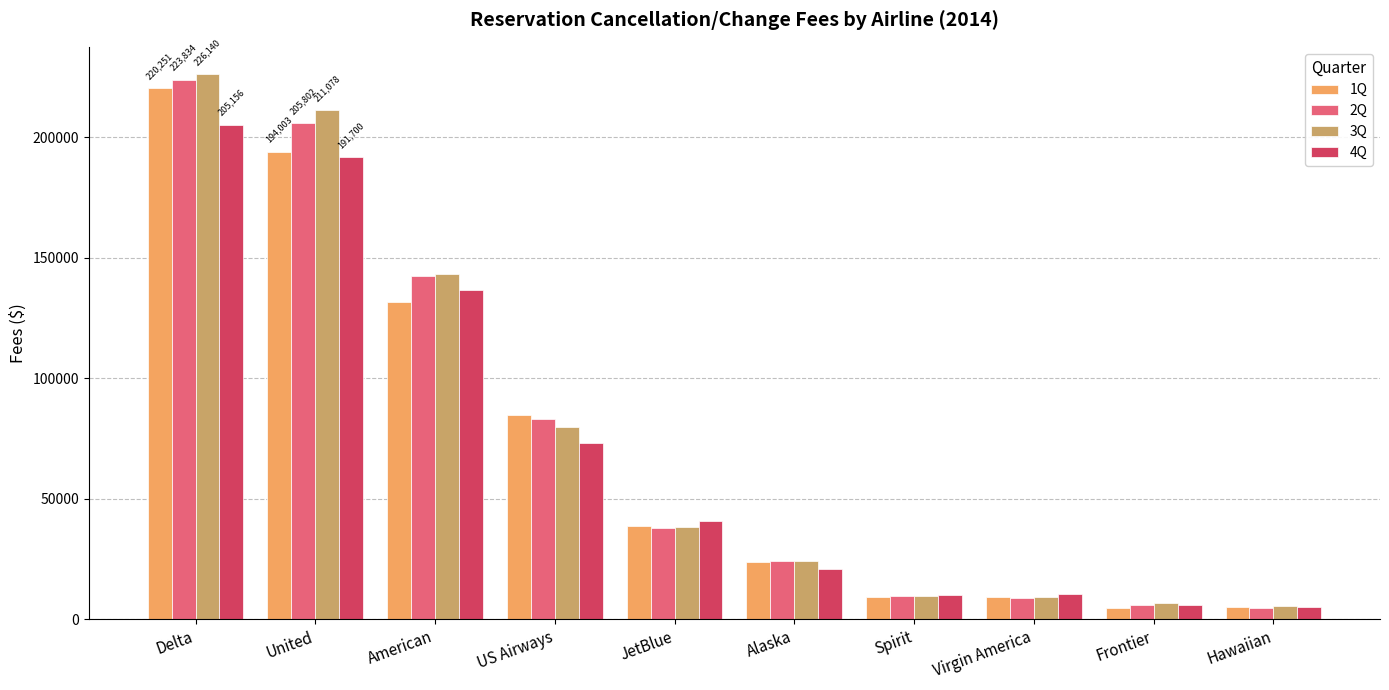

What is the total value across all series at JetBlue?

155276